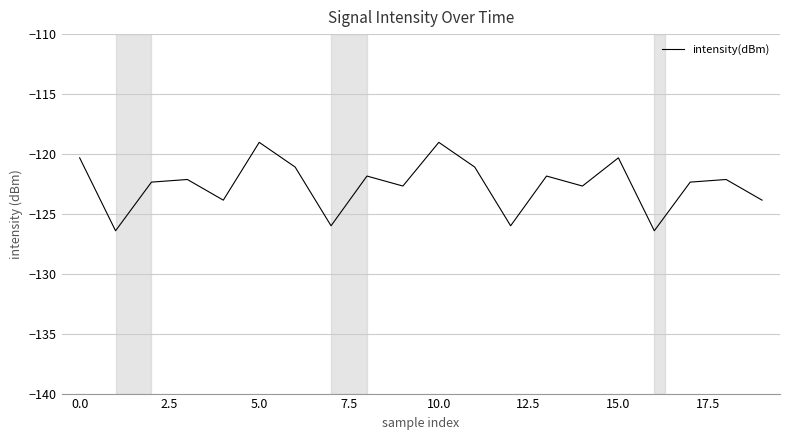

What is the minimum value shown in the chart?

-126.4